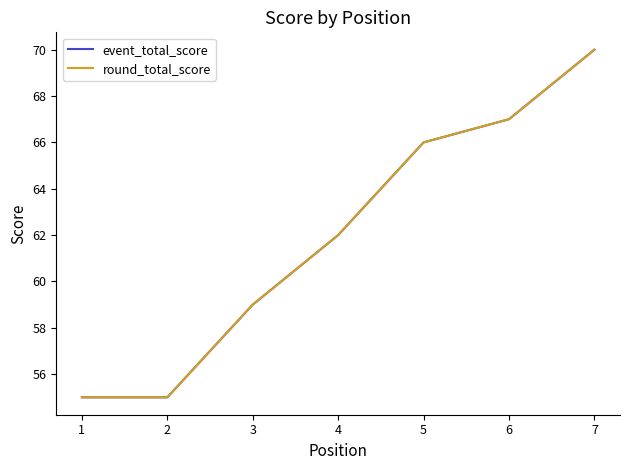

Does the chart display data point markers on the line(s)?

No